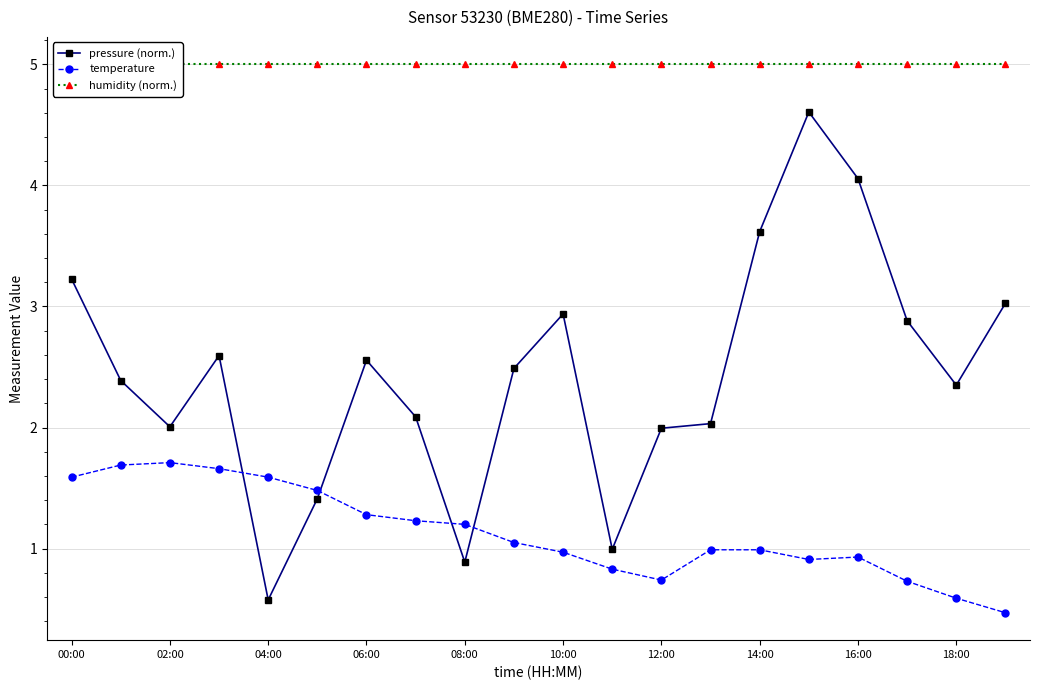

Which series changed the most between 11 and 17?

pressure (norm.)